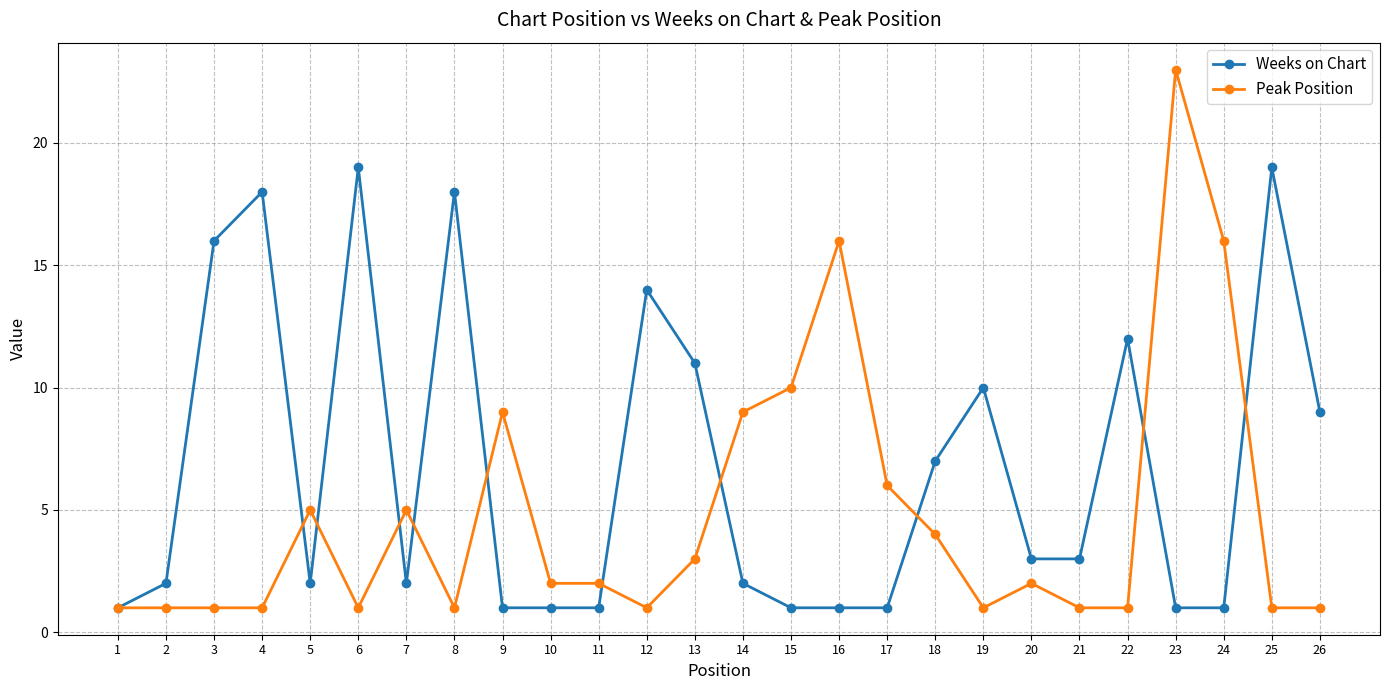

What is the average value of the Weeks on Chart series?

7